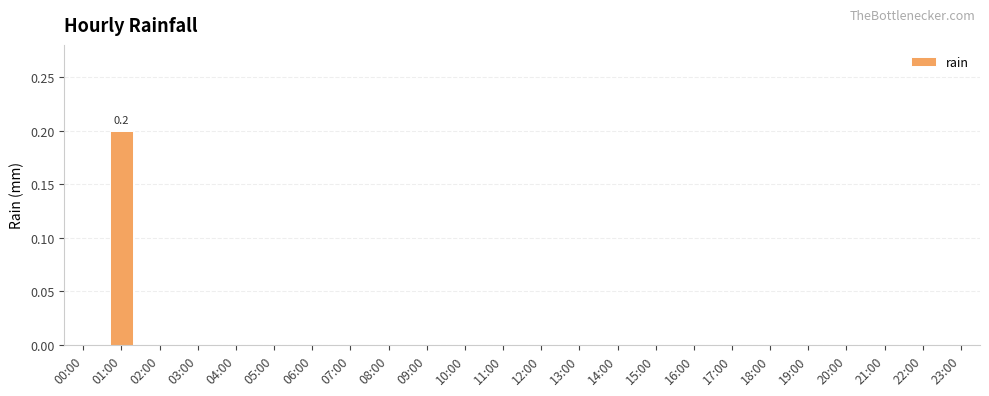

Are the bars grouped side by side (vs. stacked)?

No